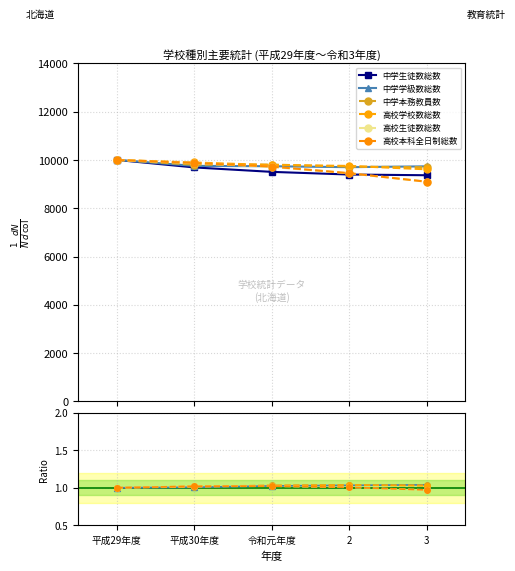

Which series ends up on top after the final intersection of 高校学校数総数 and 中学学級数総数?

中学学級数総数